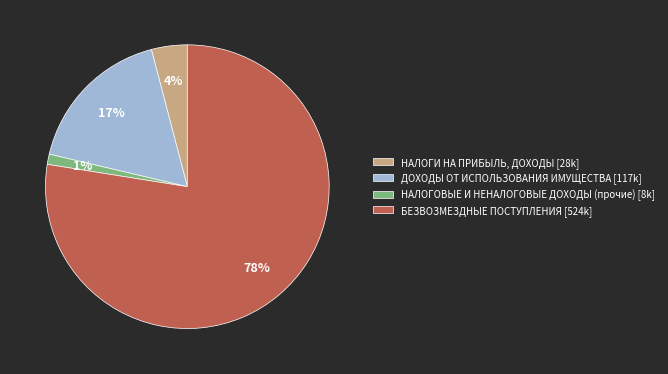

Does ДОХОДЫ ОТ ИСПОЛЬЗОВАНИЯ ИМУЩЕСТВА account for over 50% of the chart?

No